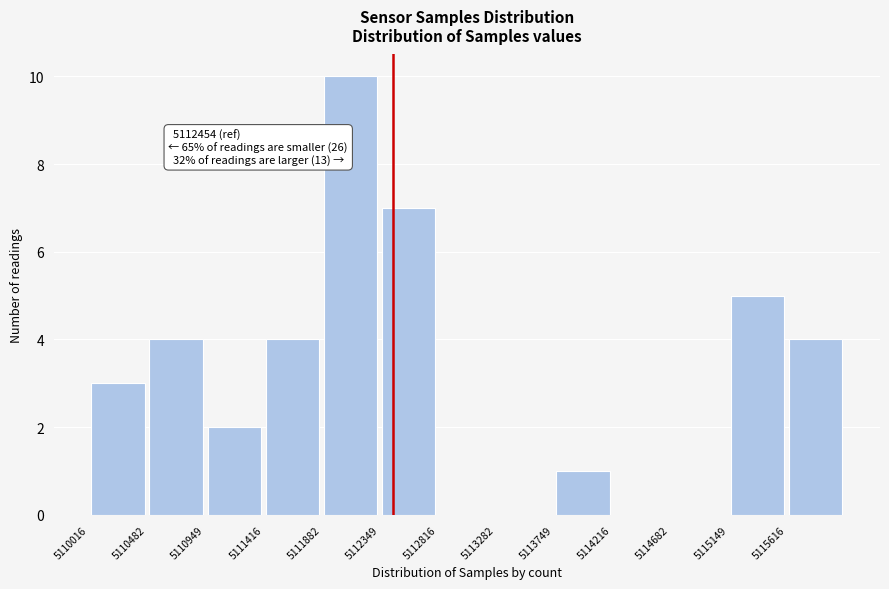

Which range on the x-axis has the tallest bar?

5111900 to 5112350